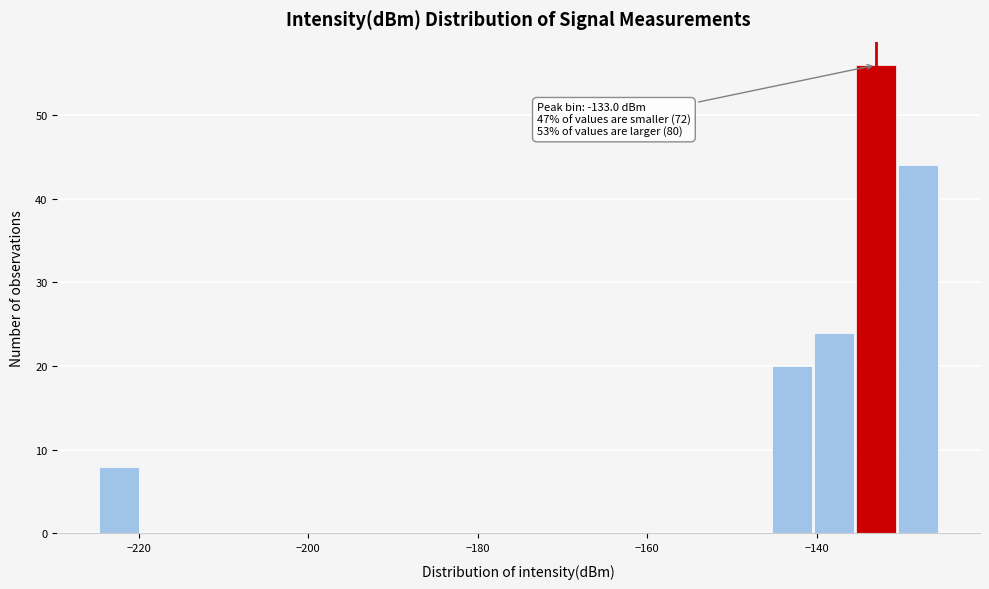

Around what value on the x-axis is the tallest bar? Give the approximate position of its centre, as read against the axis.

-134